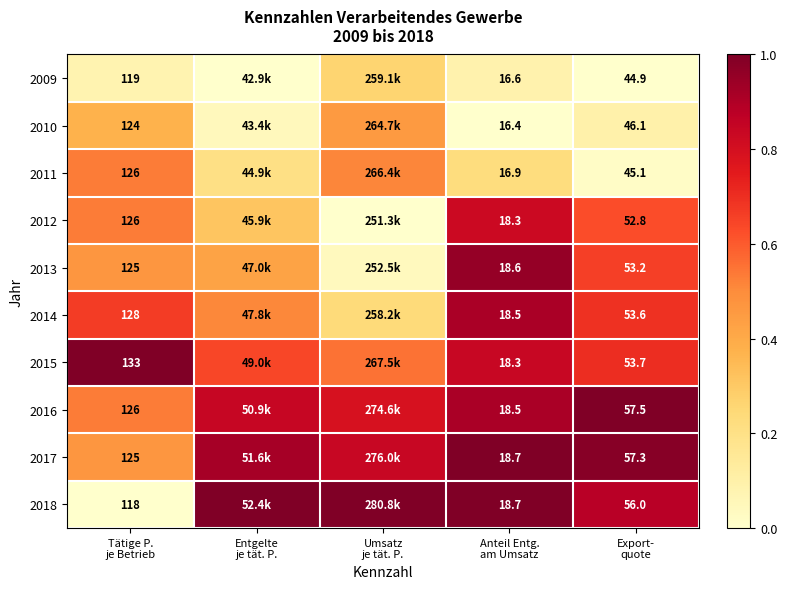

The 2015 series shows 0.5 at Export- quote. True or false?

False